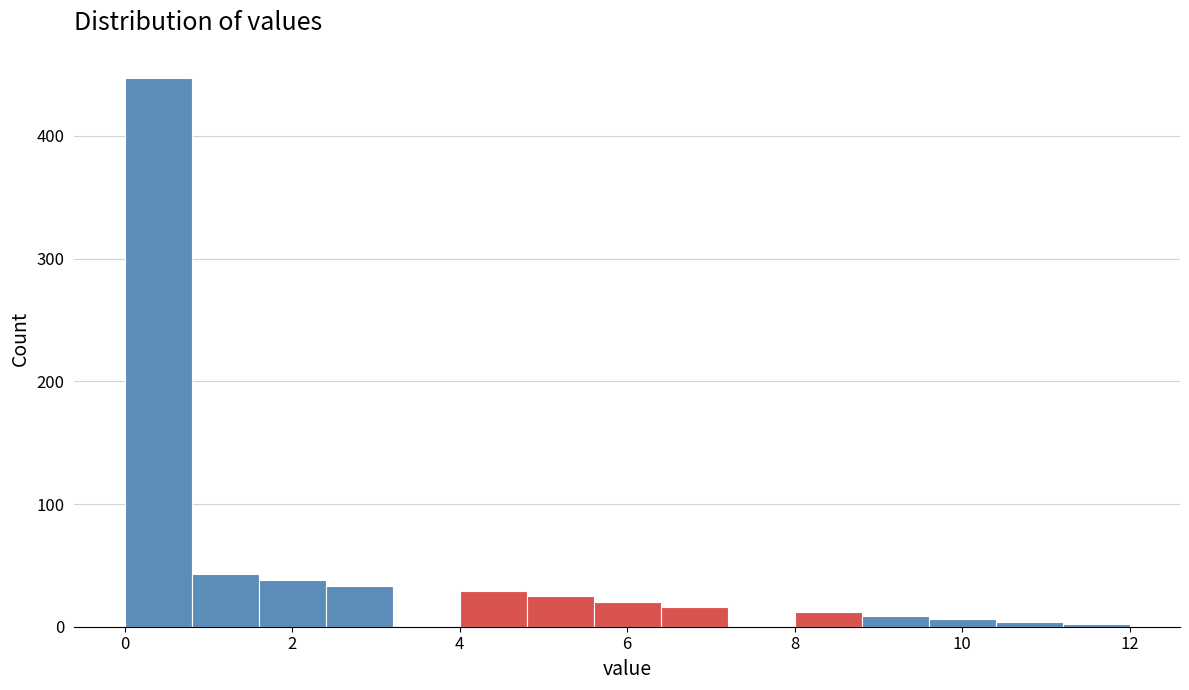

Reading left to right, transcribe this chart: for each bar, give the range it covers on the x-axis and its height. The values are not printed on the chart, so give them approximately, as read against the axis.

0.0 to 0.8: 450
0.8 to 1.6: 40
1.6 to 2.4: 40
2.4 to 3.2: 30
3.2 to 4.0: 0
4.0 to 4.8: 30
4.8 to 5.6: 30
5.6 to 6.4: 20
6.4 to 7.2: 20
7.2 to 8.0: 0
8.0 to 8.8: 10
8.8 to 9.6: under 10
9.6 to 10.4: under 10
10.4 to 11.2: under 10
11.2 to 12.0: under 10